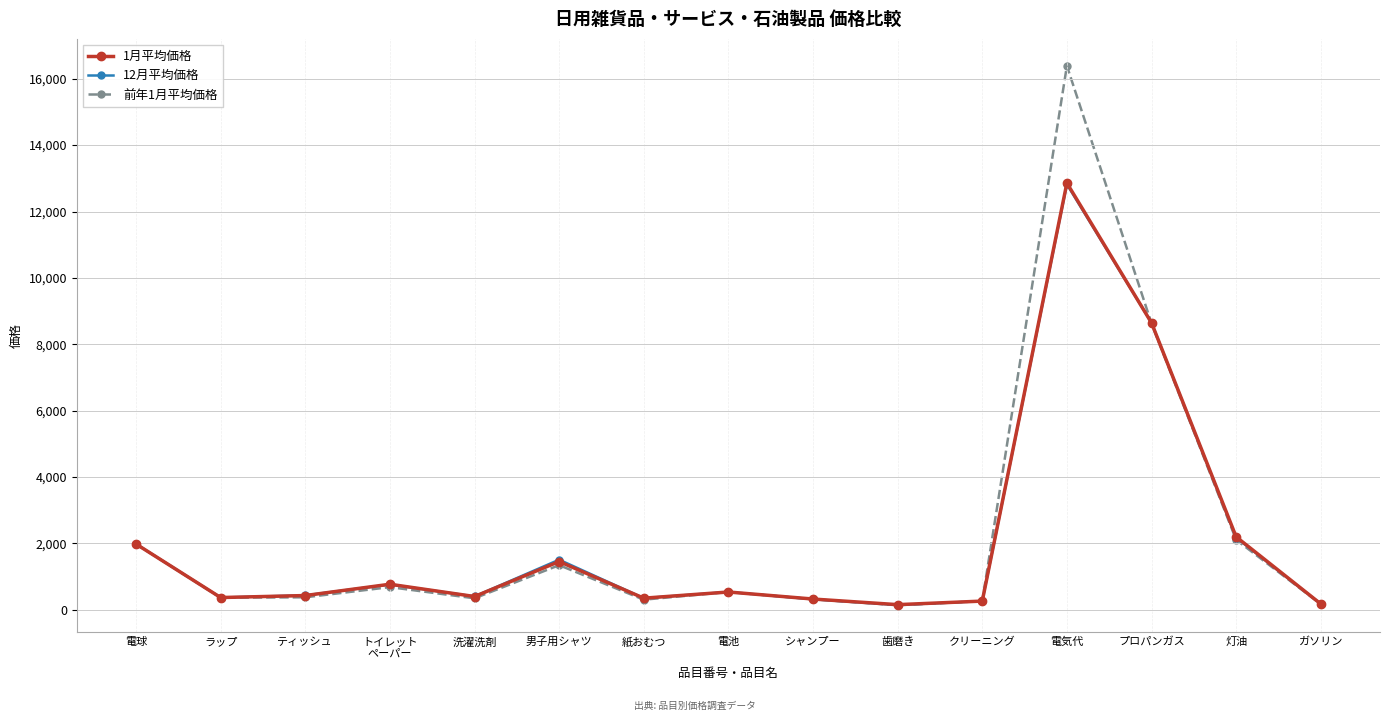

Which series changed the most between 電球 and ガソリン?

前年1月平均価格